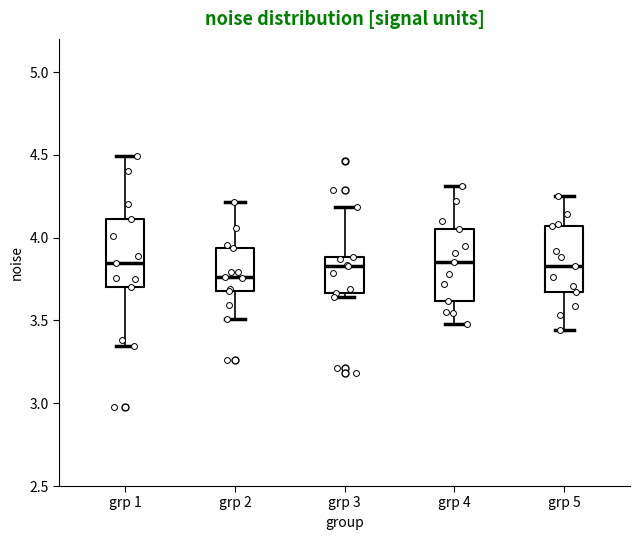

Reading left to right, read every box against the y-axis: the position of its median line, the range the box covers, and the ends of its whiskers. The values are not printed on the chart, so give them approximately, as read against the axis.

grp 1: median 3.85, box 3.70 to 4.10, whiskers 3.35 to 4.50
grp 2: median 3.75, box 3.70 to 3.95, whiskers 3.50 to 4.20
grp 3: median 3.85, box 3.65 to 3.90, whiskers 3.65 (just below the box's lower edge) to 4.20
grp 4: median 3.85, box 3.60 to 4.05, whiskers 3.50 to 4.30
grp 5: median 3.85, box 3.65 to 4.05, whiskers 3.45 to 4.25